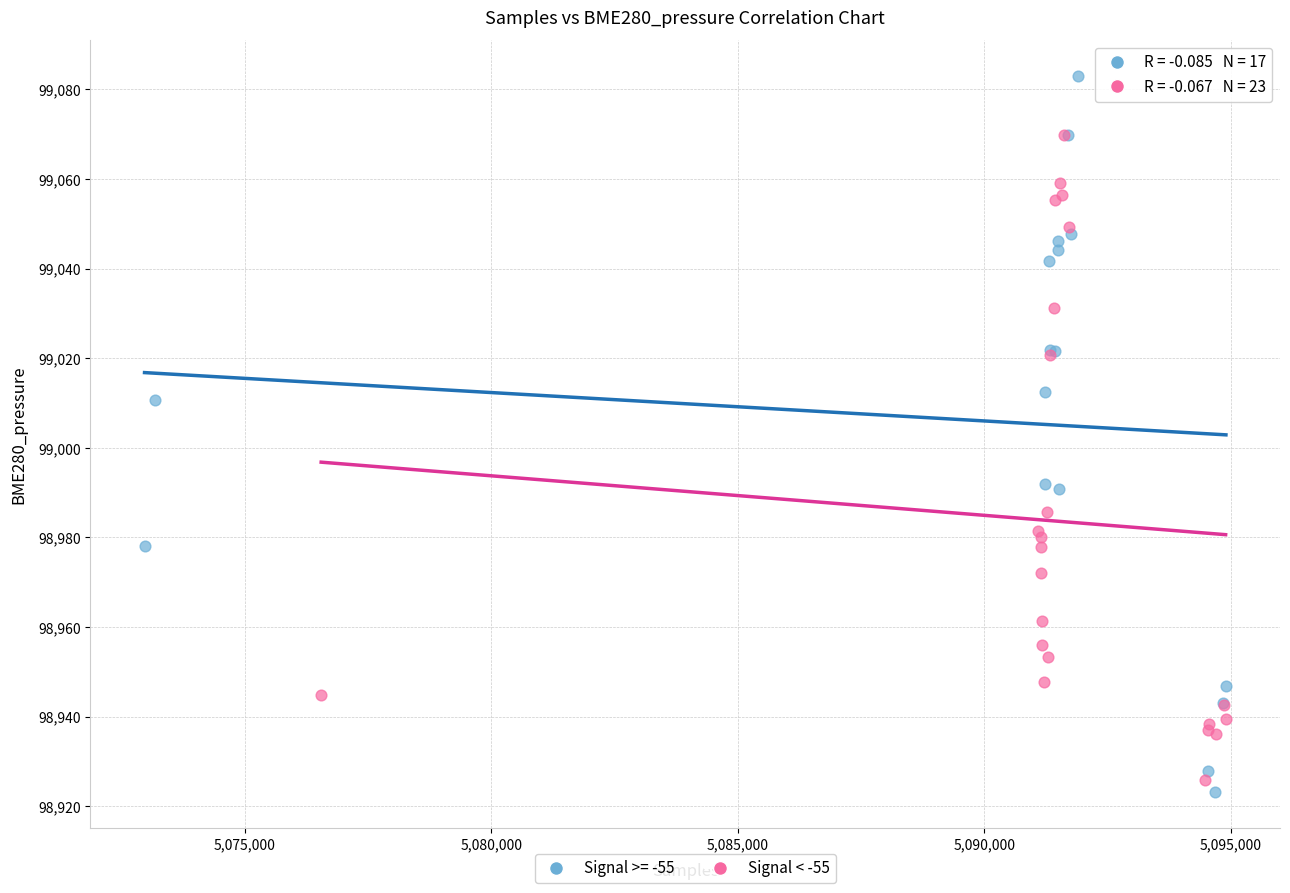

Which series has the widest spread of Y values?

Signal >= -55